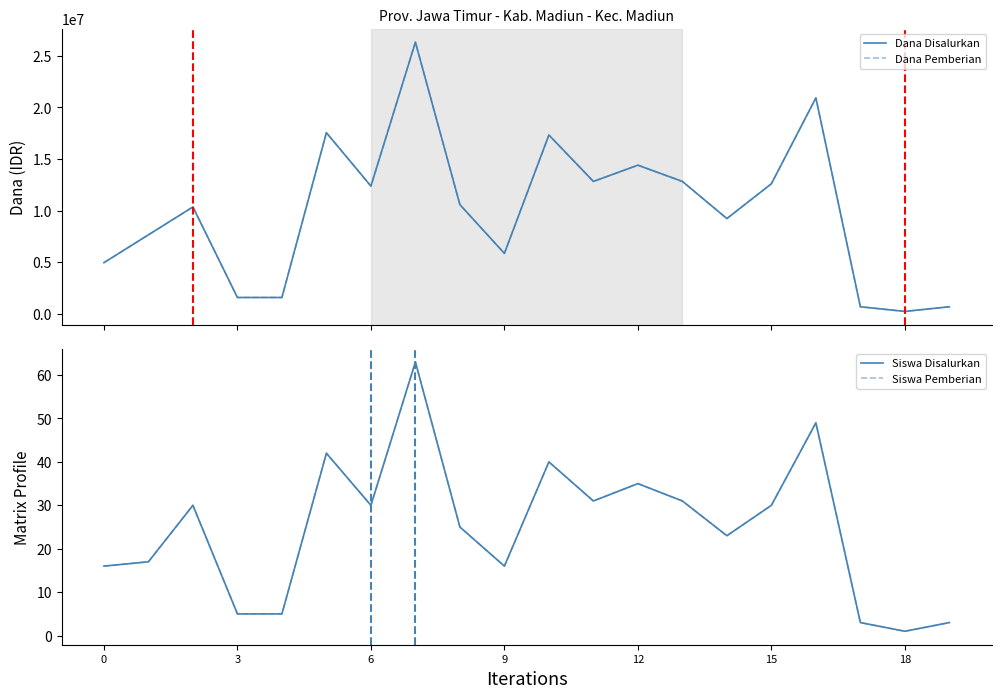

Does the chart have visible grid lines?

No